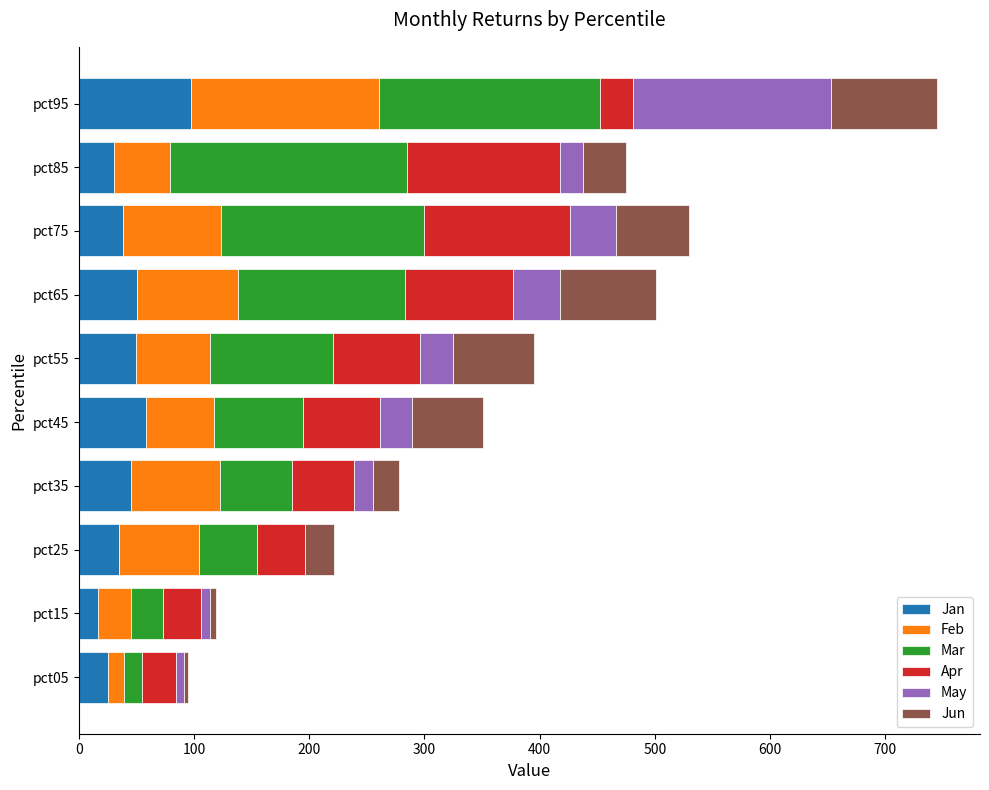

Which category has the highest value in the Jan series?

pct95